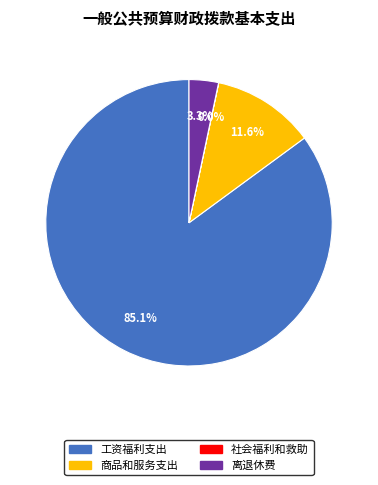

Does 商品和服务支出 account for over 50% of the chart?

No